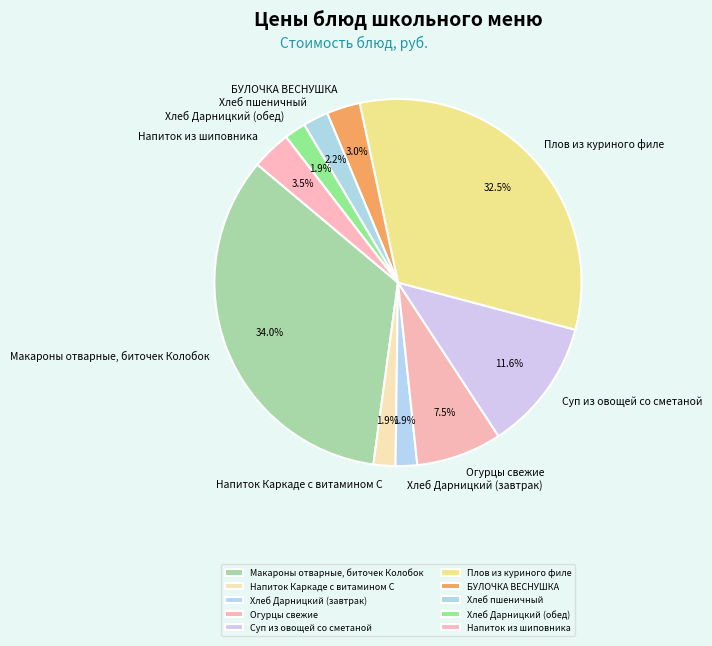

What percentage do Огурцы свежие and БУЛОЧКА ВЕСНУШКА together represent?

10.5%